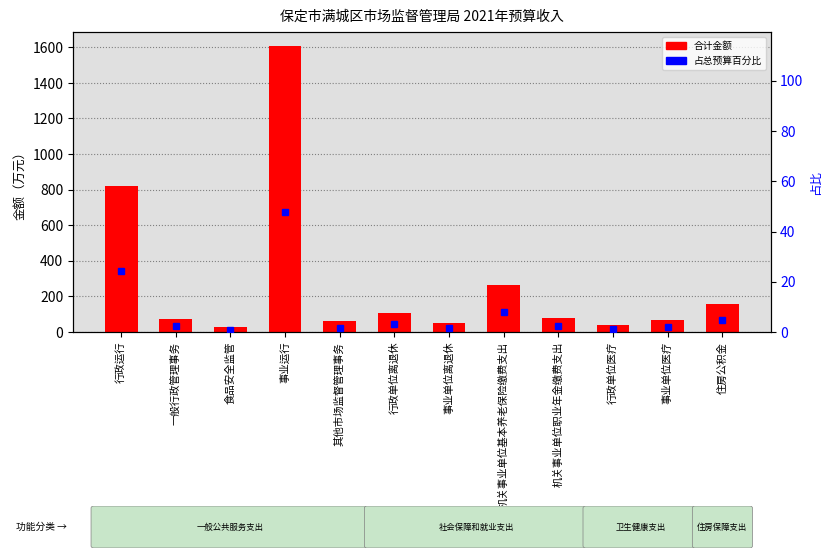

What is the greatest value displayed?

1605.8